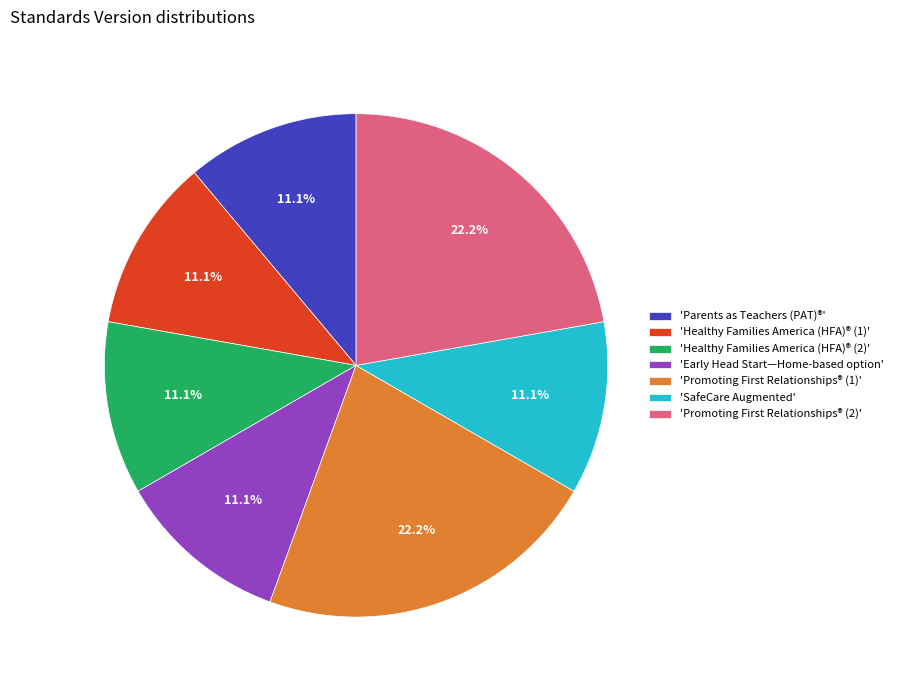

To the nearest percent, what is the average slice percentage?

14%